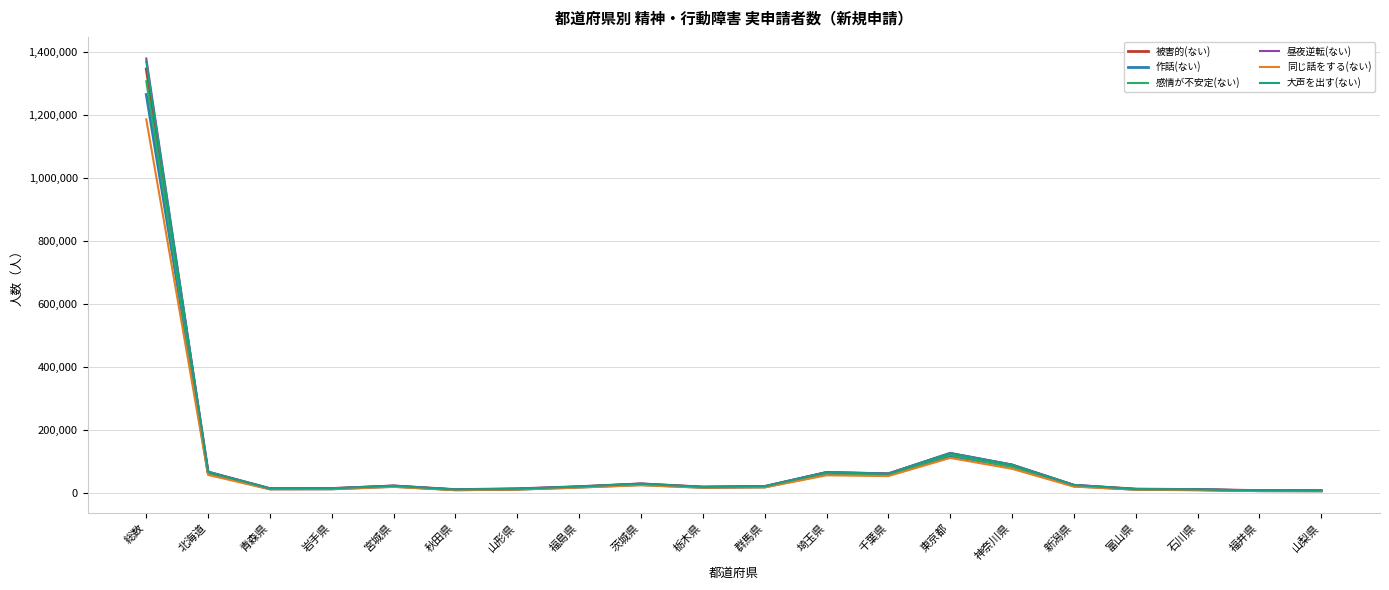

What are all the series names shown in the legend?

被害的(ない), 作話(ない), 感情が不安定(ない), 昼夜逆転(ない), 同じ話をする(ない), 大声を出す(ない)